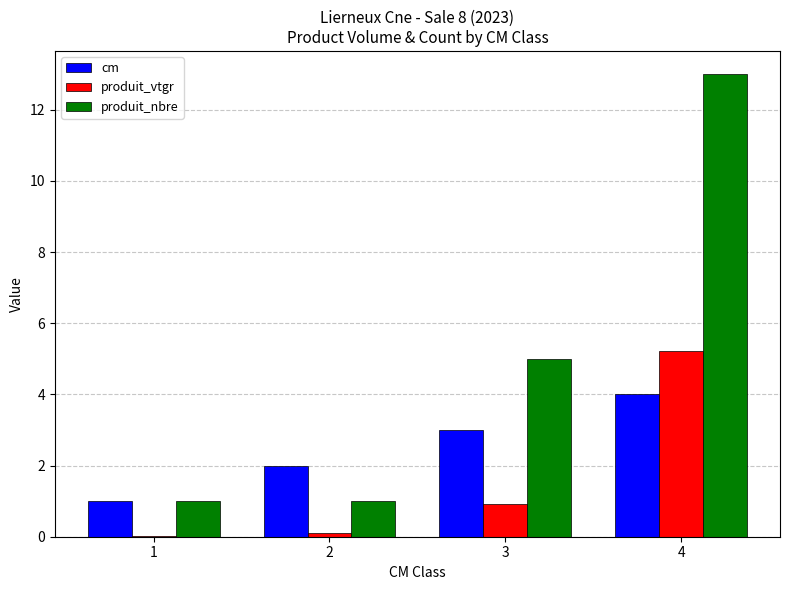

How many categories are shown in the chart?

4